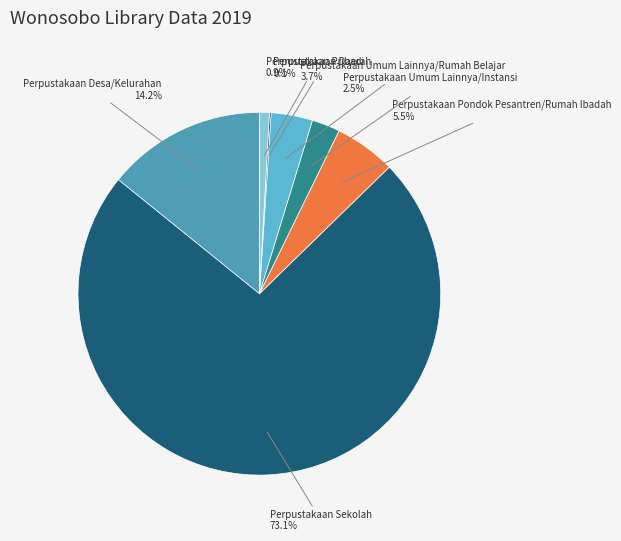

Does any single category account for the majority?

Yes